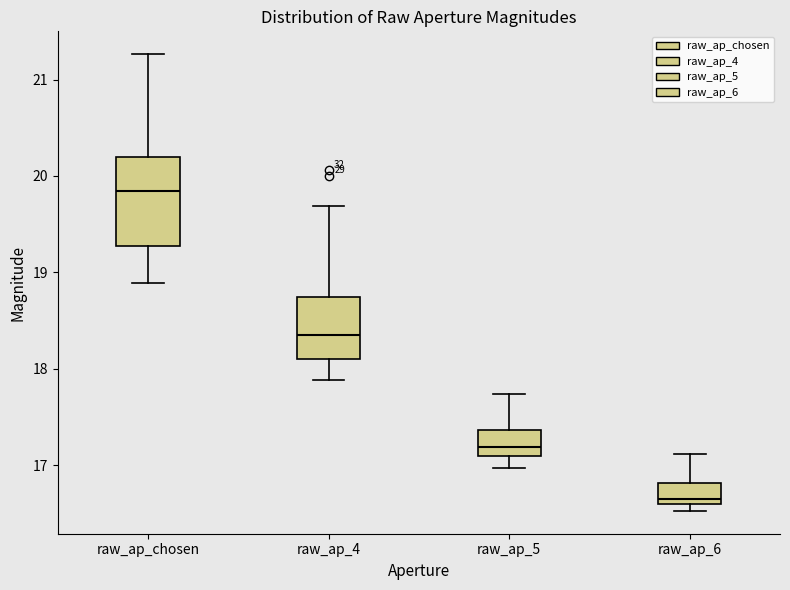

Comparing the boxes themselves (not the whiskers), which one is the tallest?

raw_ap_chosen